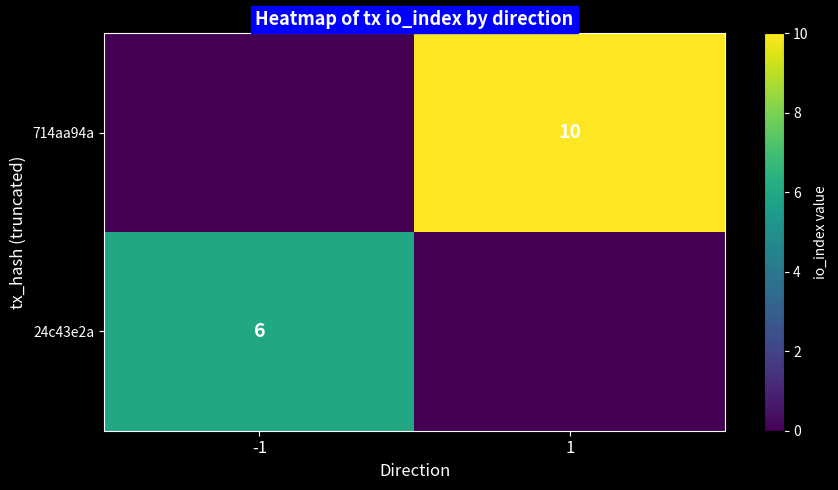

True or false: 24c43e2a has a value of 6 at -1.

True